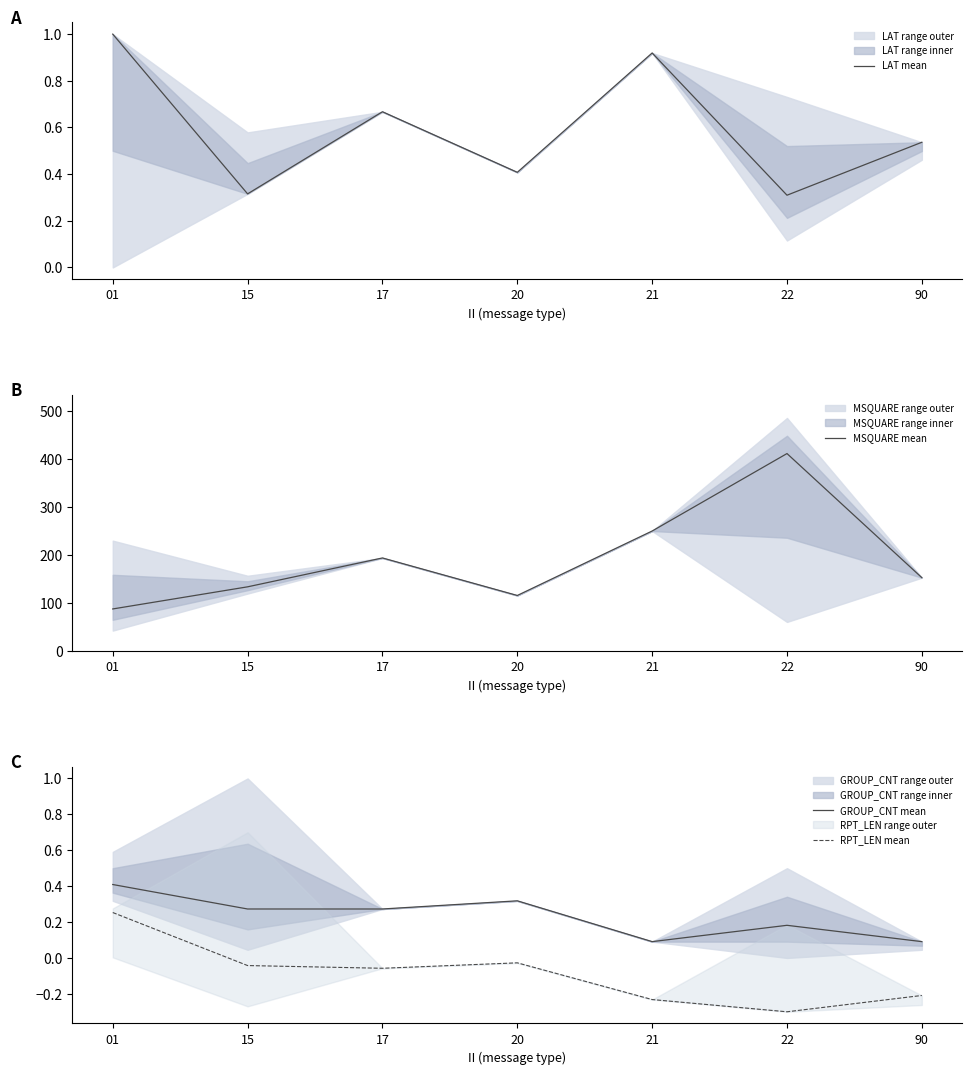

What is the difference between the maximum and minimum values in the RPT_LEN mean series?

0.6